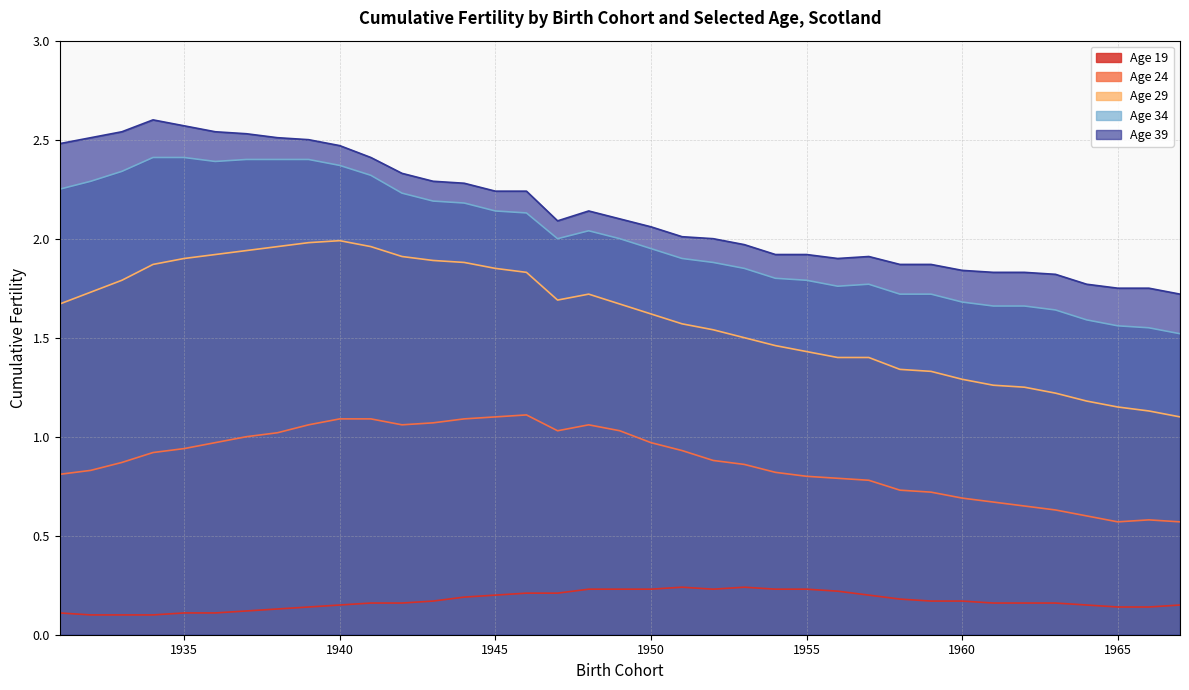

What is the value of the Age 34 point at the 1st from the left?

2.2